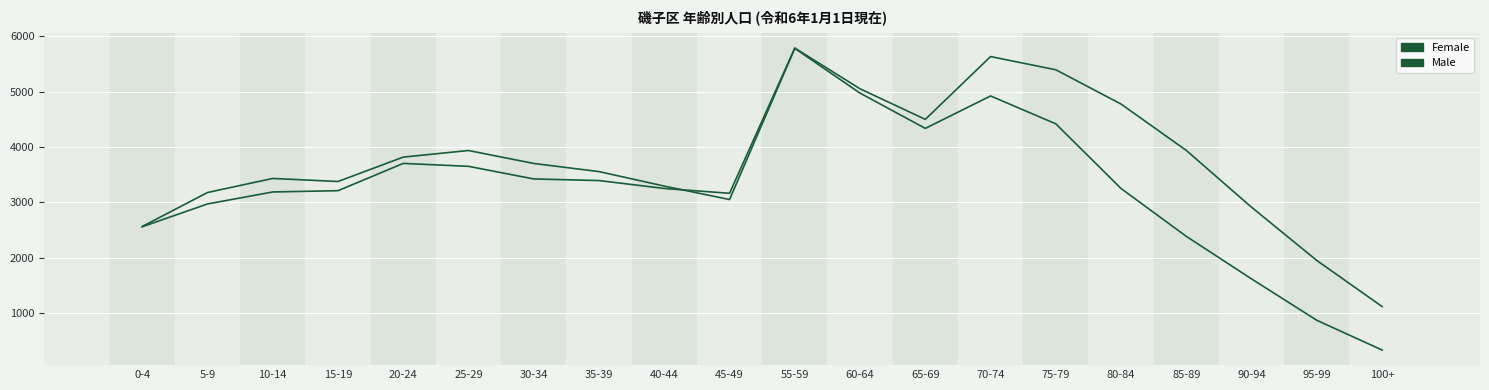

How many lines are shown in the chart?

2